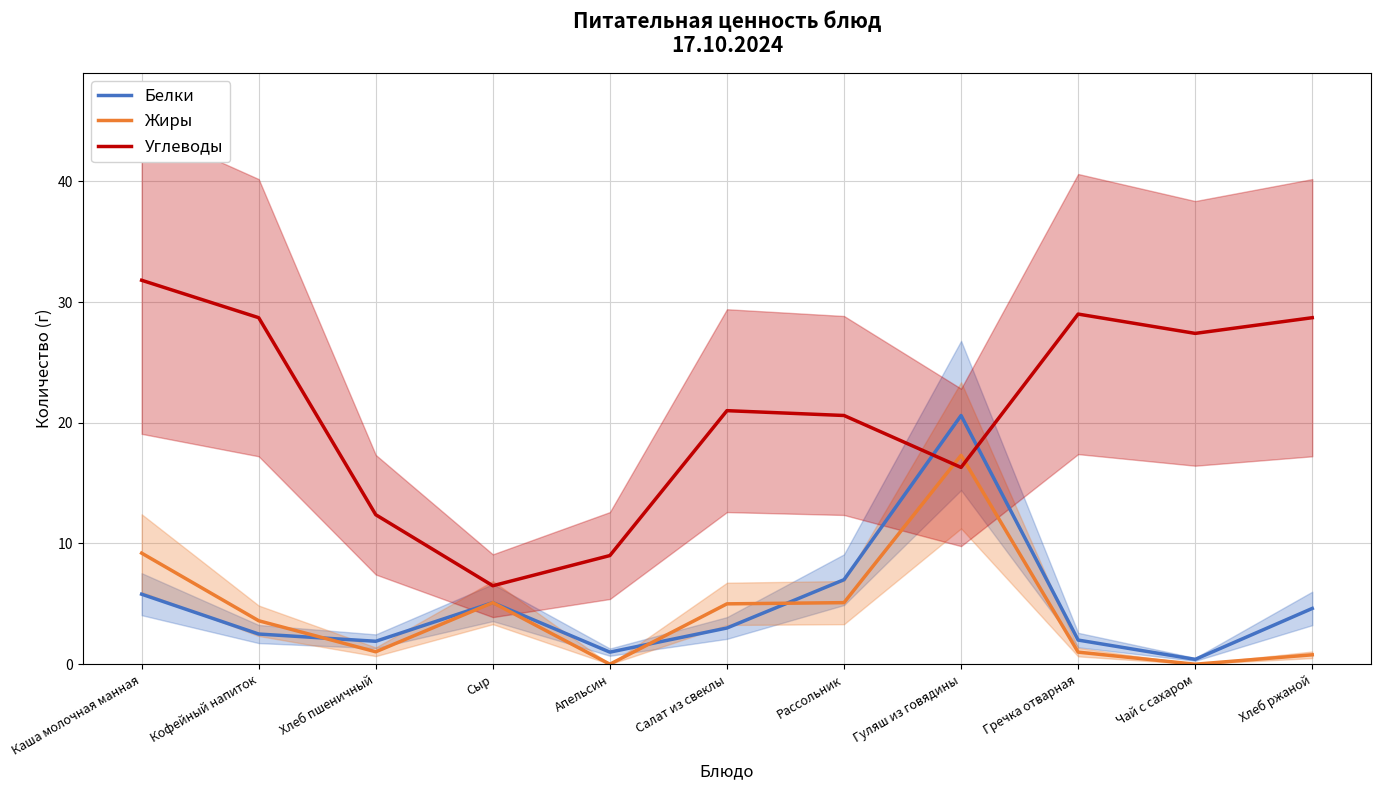

Where does the Жиры series first go above 3?

Каша молочная манная